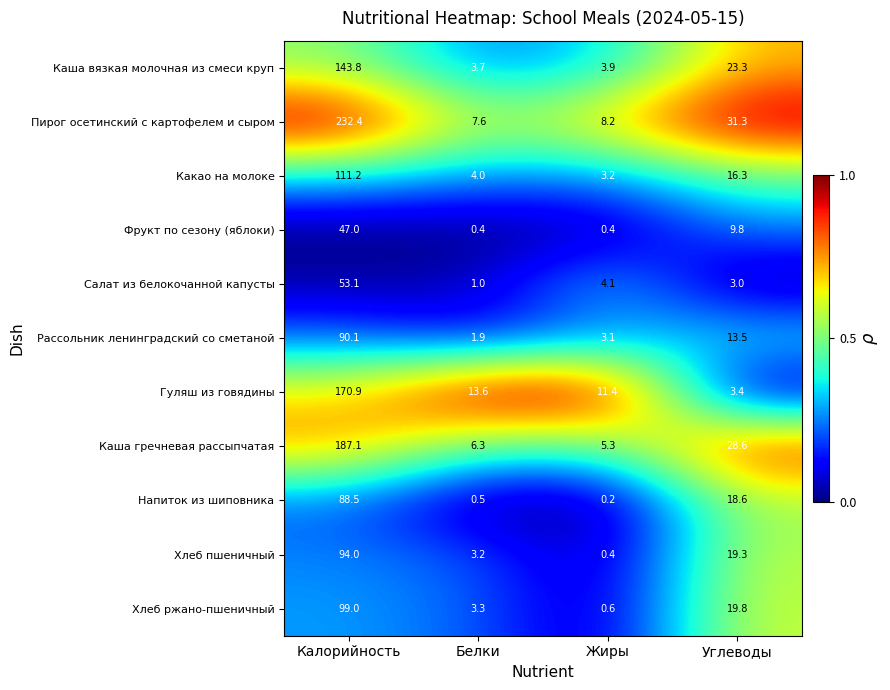

Between Калорийность and Белки, which series saw the biggest shift?

Пирог осетинский с картофелем и сыром